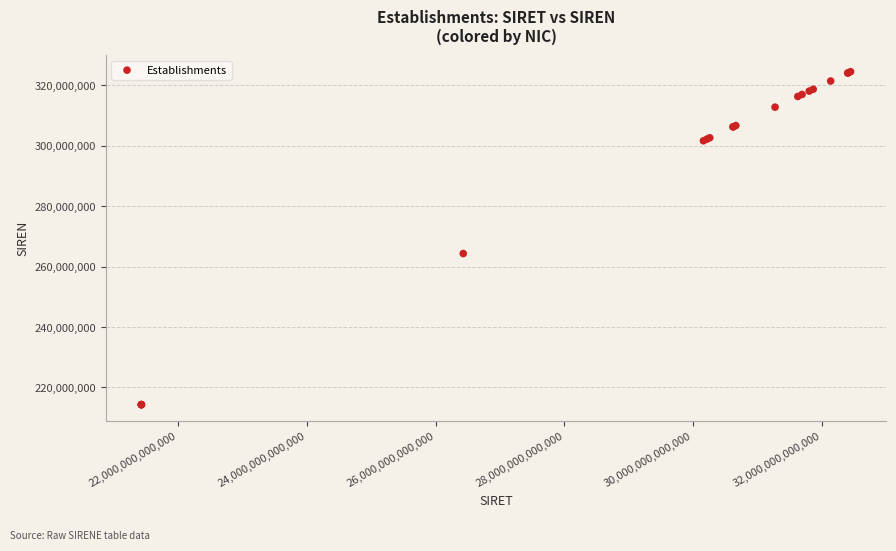

What Y value in the scatter plot is closest to 269383570?

264300856